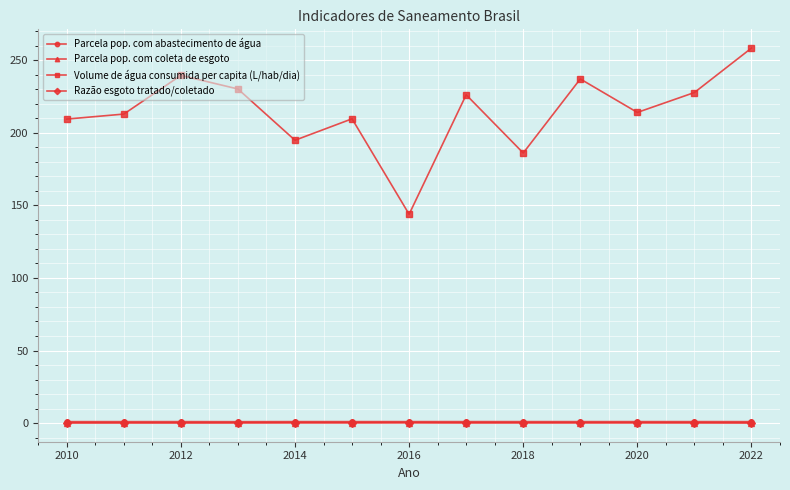

True or false: Razão esgoto tratado/coletado and Volume de água consumida per capita (L/hab/dia) intersect in this chart.

False